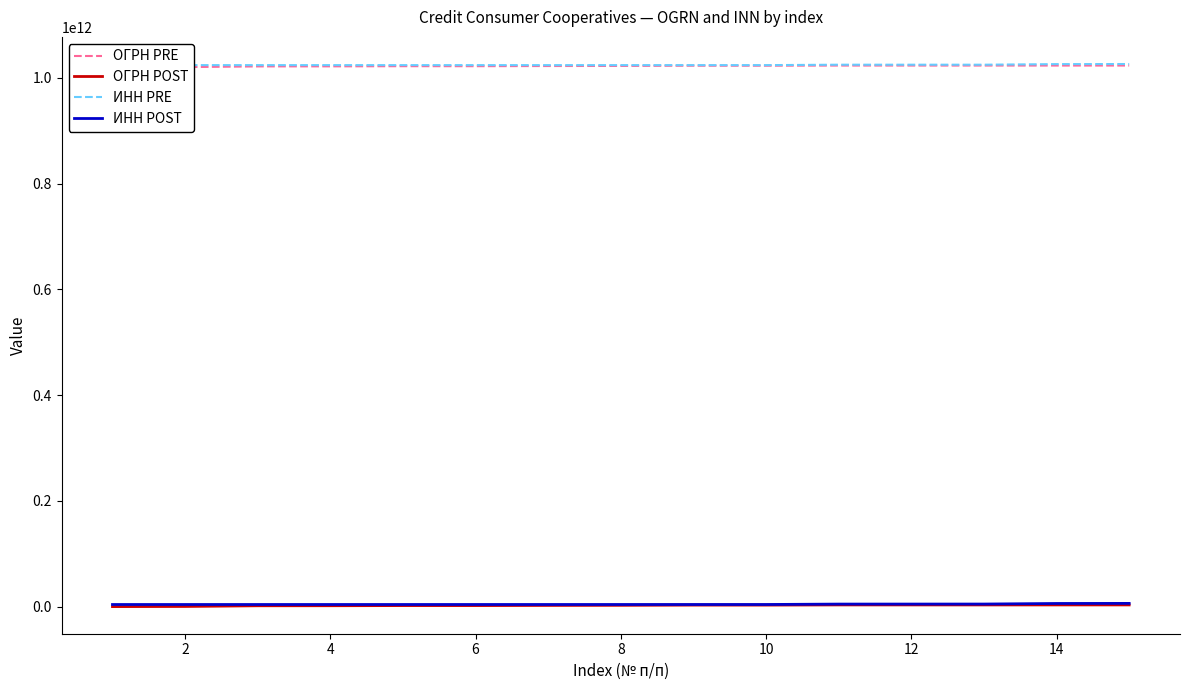

Reading left to right, extract all data points from this chart.

ОГРН PRE: 1020201847753	1020502623151	1021800991871	1021900524469	1022200556311	1022200815812	1022500507590	1022700649730	1023101179980	1023101180222	1023403435252	1023404960644	1023404975362	1023405161340	1023405765250
ОГРН POST: 263007648	541027948	1827018260	1901055649	2204010321	2209023910	2501010370	2706022137	3113000857	3113000818	3444077963	3436011648	3414014437	3418008723	3438200496
ИНН PRE: 1024200543773	1024200547832	1024201305600	1024201670481	1024201759504	1024201982199	1024202000723	1024202000866	1024202003198	1024202202441	1025001417430	1025005118335	1025007832750	1026101926729	1026301977019
ИНН POST: 4202021554	4202021219	4212021909	4218021077	4220020627	4229004683	4230015383	4230004670	4230005963	4240005761	5010018528	5040041250	5078012667	6143040482	6321092798